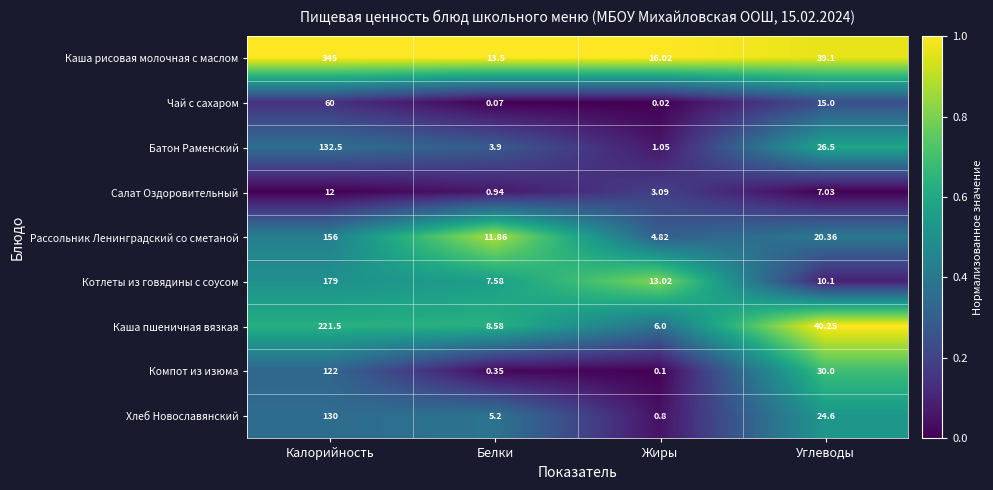

List the series in order of their peak value, lowest first.

Салат Оздоровительный, Чай с сахаром, Компот из изюма, Хлеб Новославянский, Батон Раменский, Рассольник Ленинградский со сметаной, Котлеты из говядины с соусом, Каша пшеничная вязкая, Каша рисовая молочная с маслом